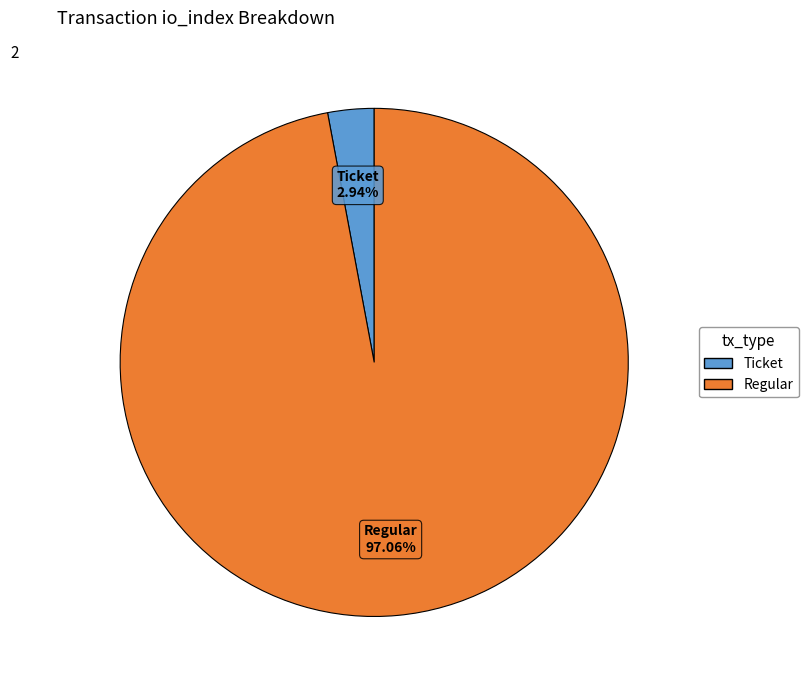

Does any single category account for the majority?

Yes